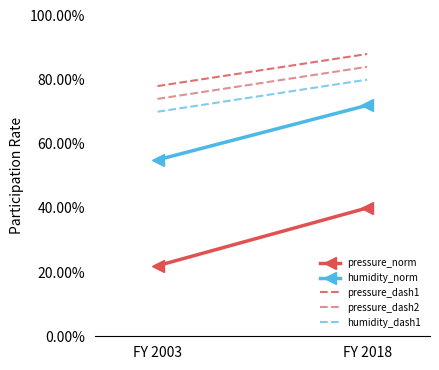

What is the value of the pressure_dash2 point at the 1st from the left?

0.7